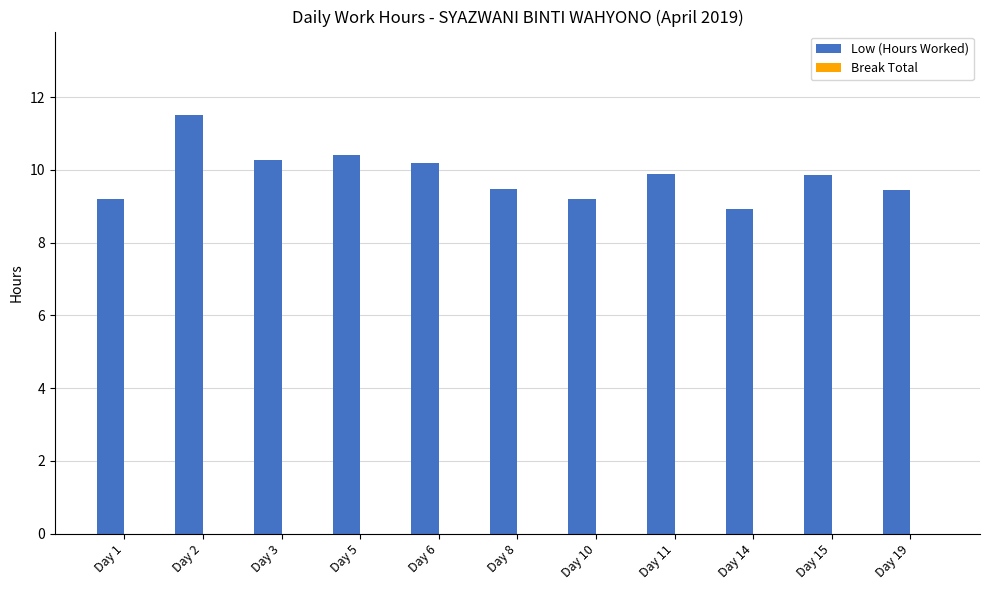

Between Day 11 and Day 8, which is larger?

Day 11